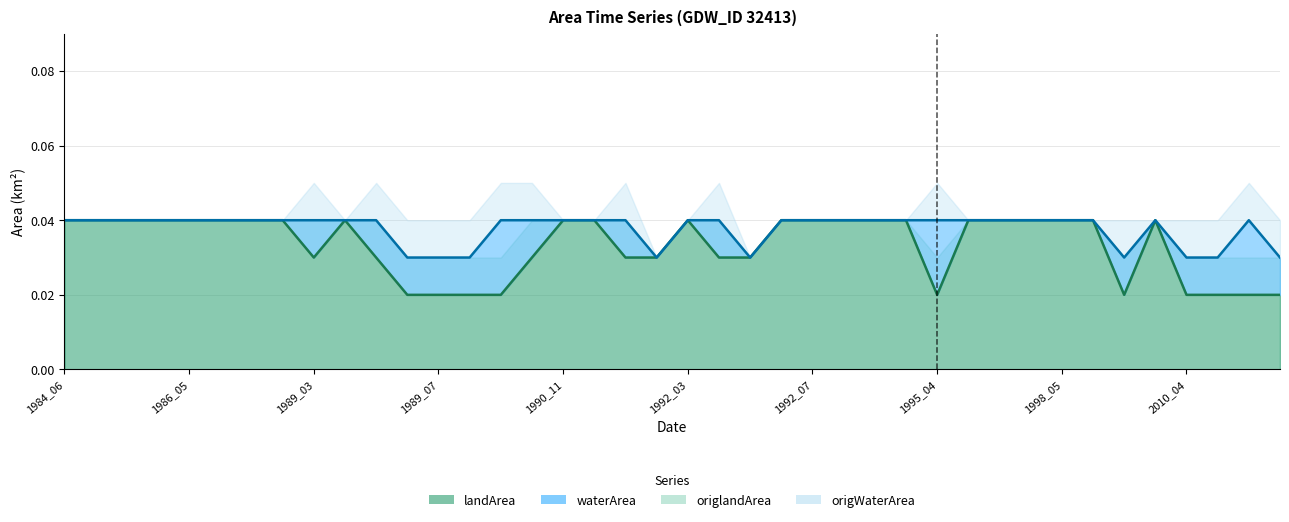

True or false: waterArea (line) and landArea (line) cross at least once.

False